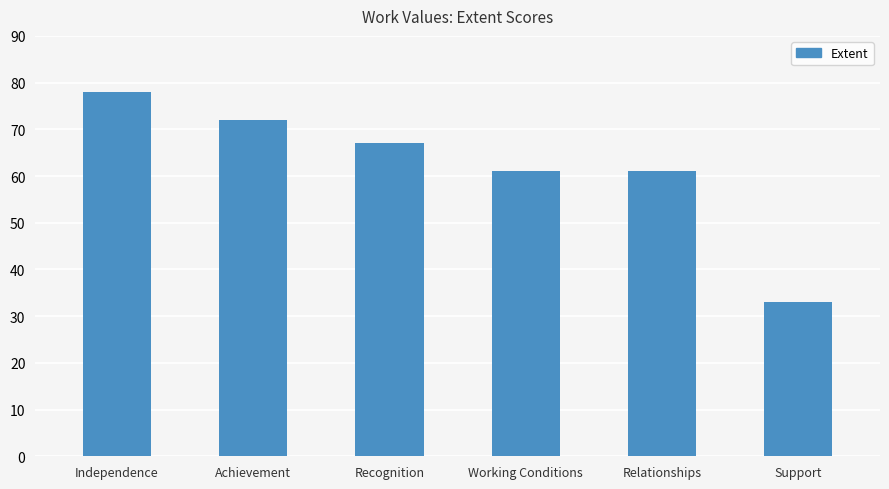

What is the difference between the maximum and minimum values?

45